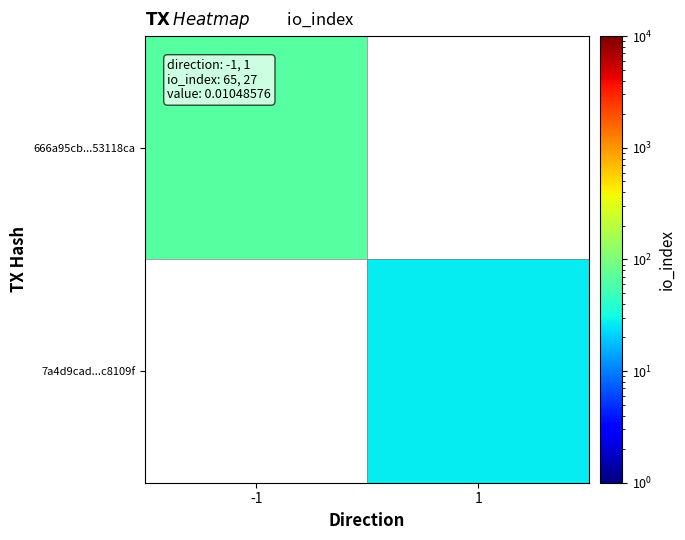

List the labels in order of 666a95cb...53118ca value, smallest first.

-1, 1